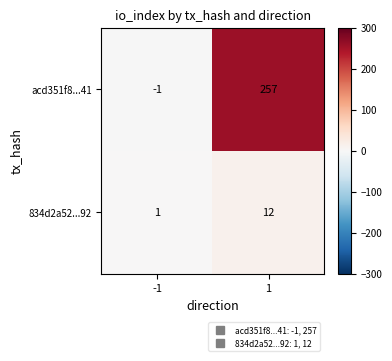

Which series changed the most between -1 and 1?

acd351f8...41